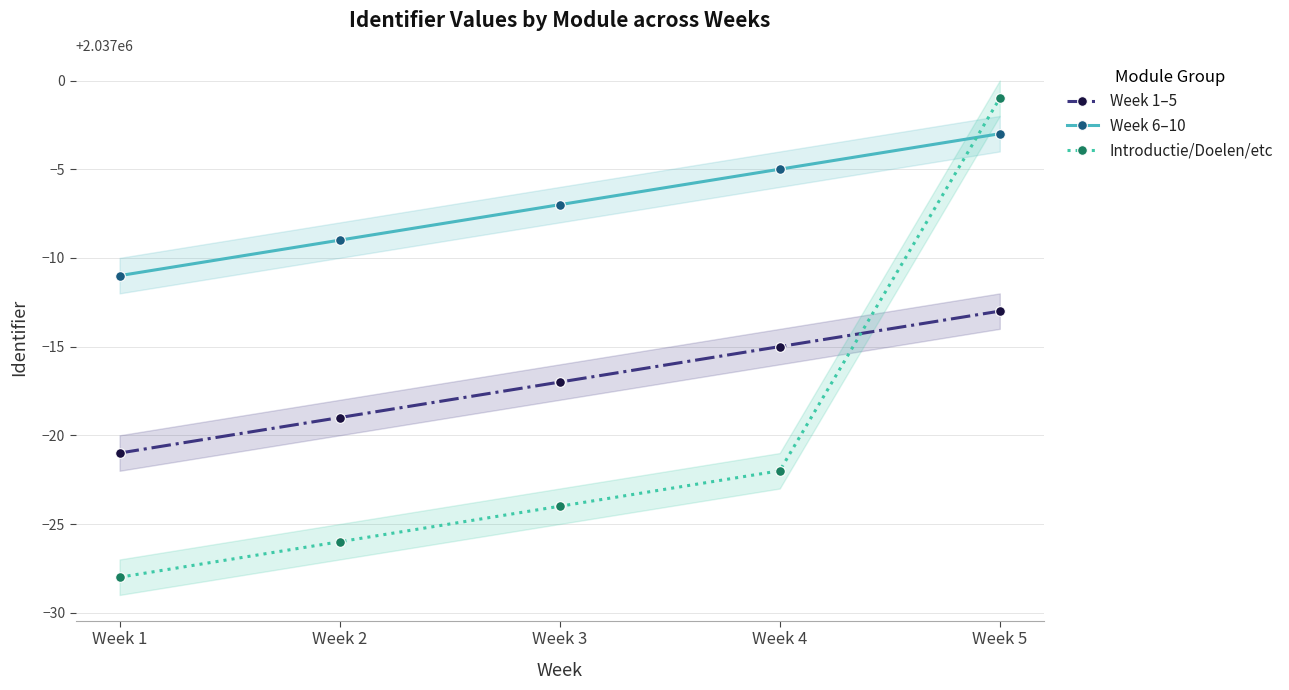

Which series has the largest total across all categories?

Week 6–10